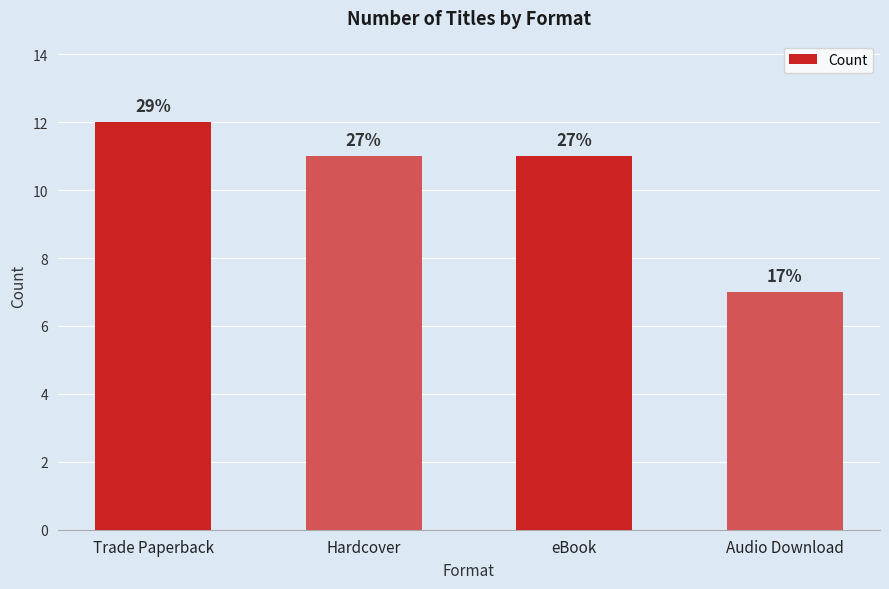

Which category has the highest value across all series?

Trade Paperback